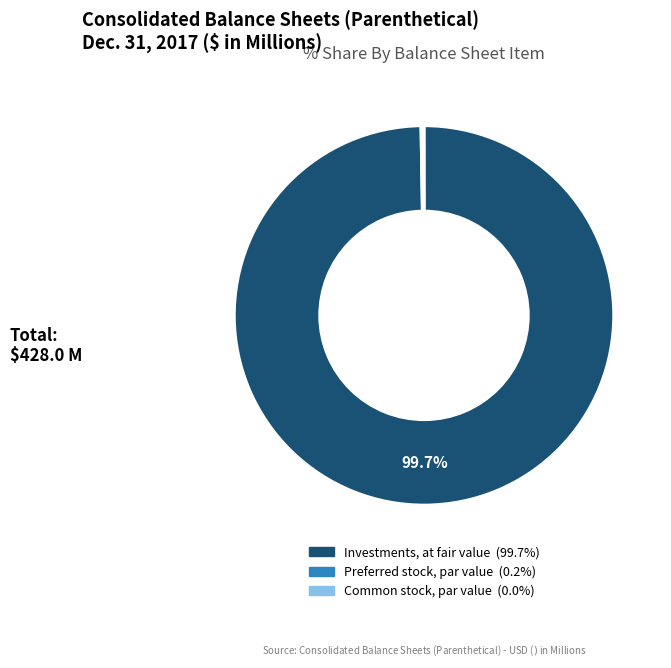

To the nearest percent, what percentage of the pie is Investments, at fair value?

100%